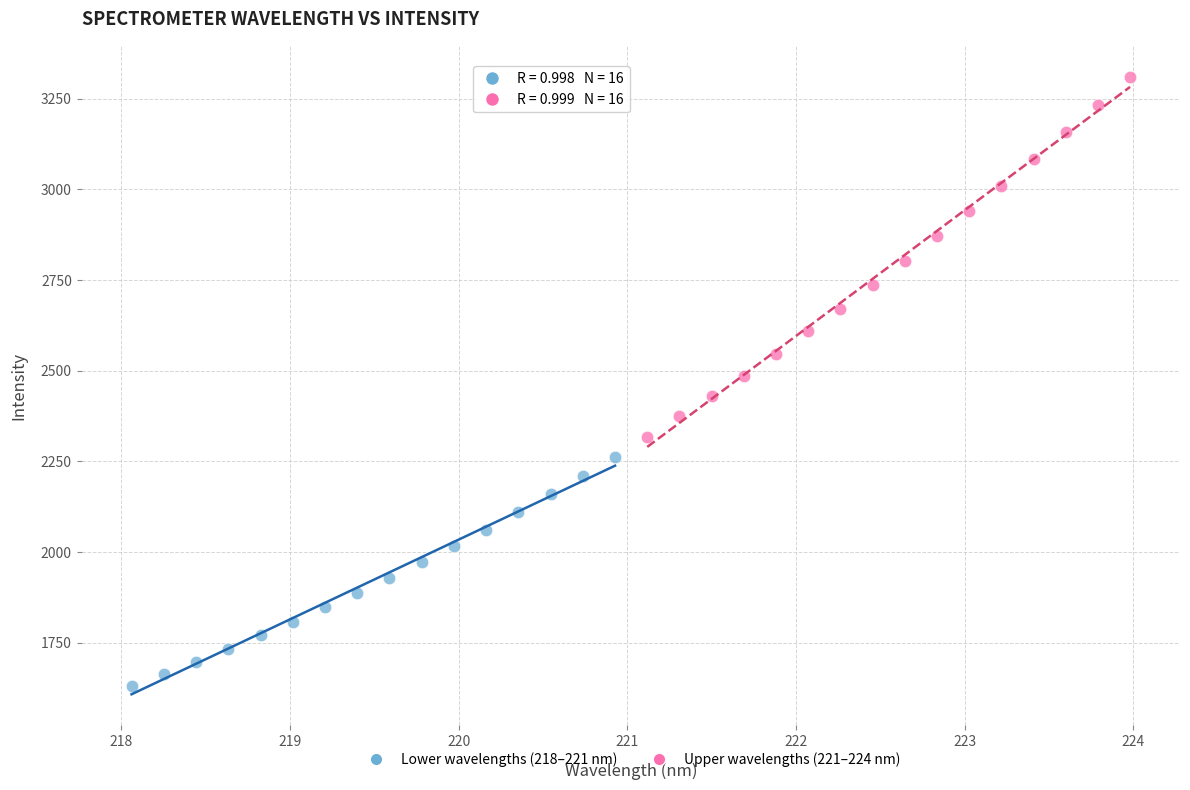

Which series contains the lowest Y value?

Lower wavelengths (218–221 nm)